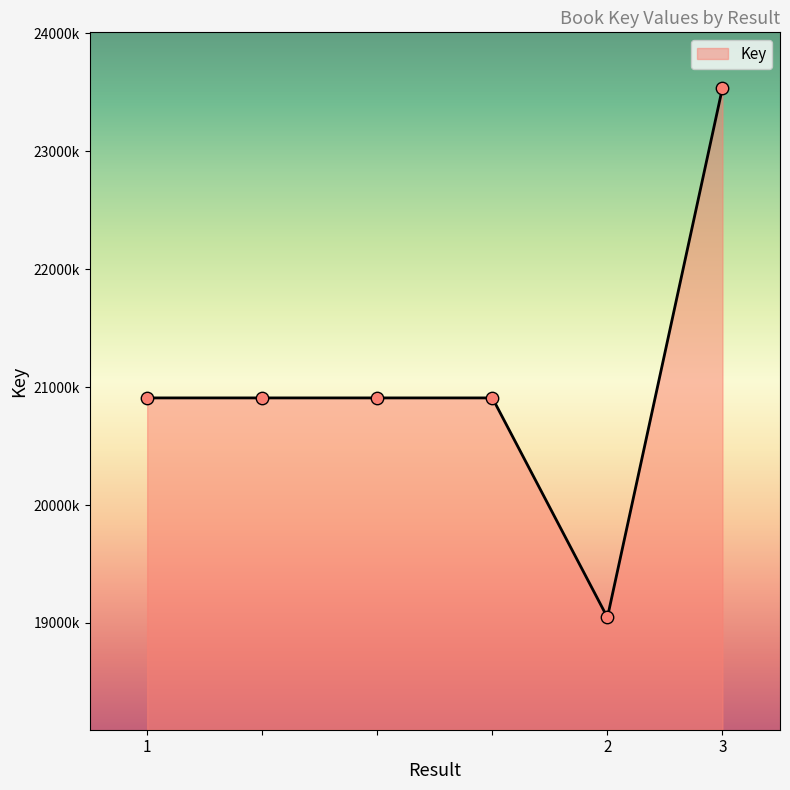

Is this an area chart (filled region under the line)?

Yes